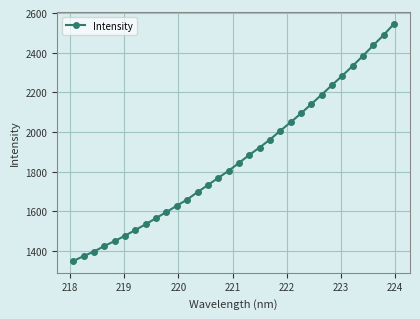

What is the minimum value shown in the chart?

1350.0